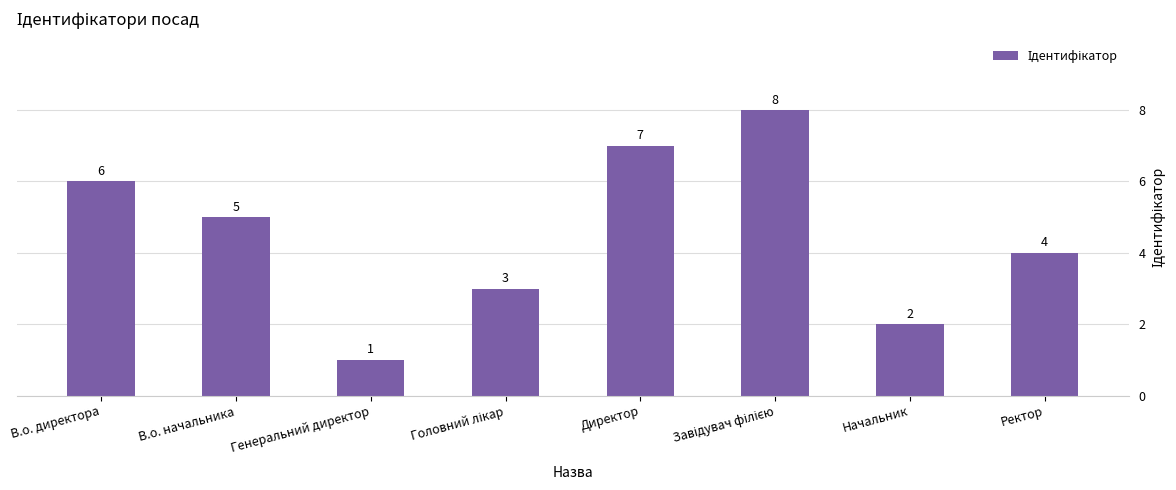

Which category has the lowest value across all series?

Генеральний директор